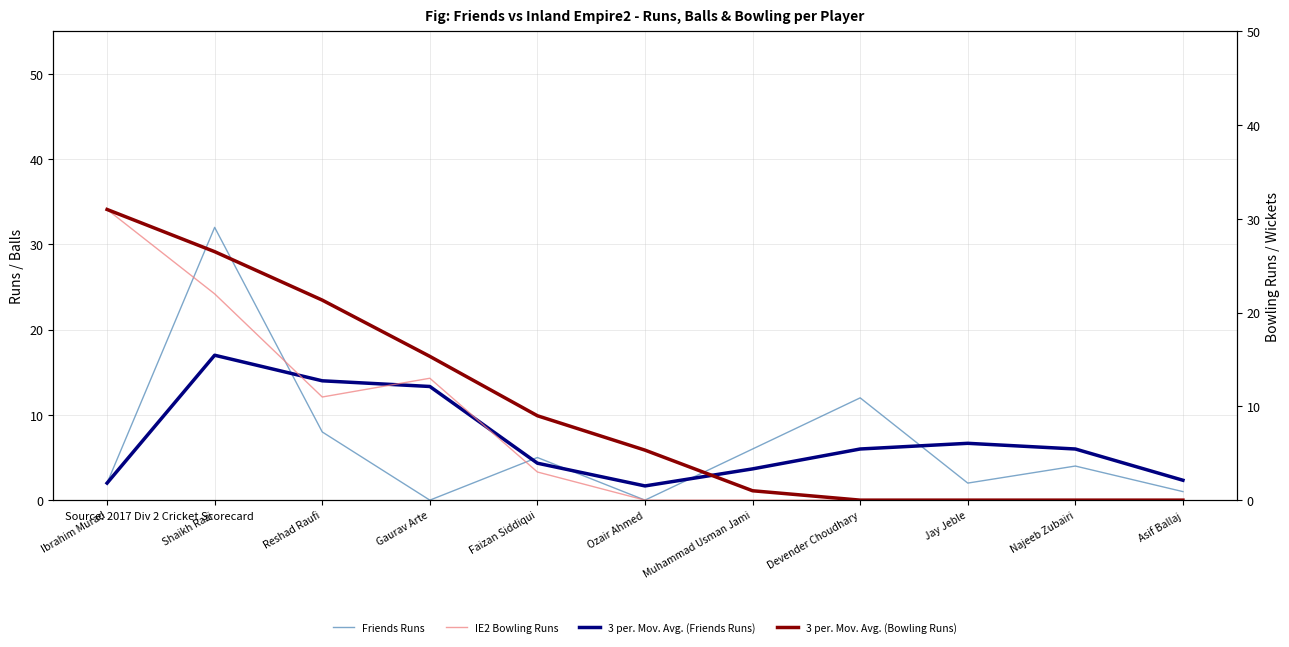

At which category is the sum across all series the highest?

Shaikh Razi